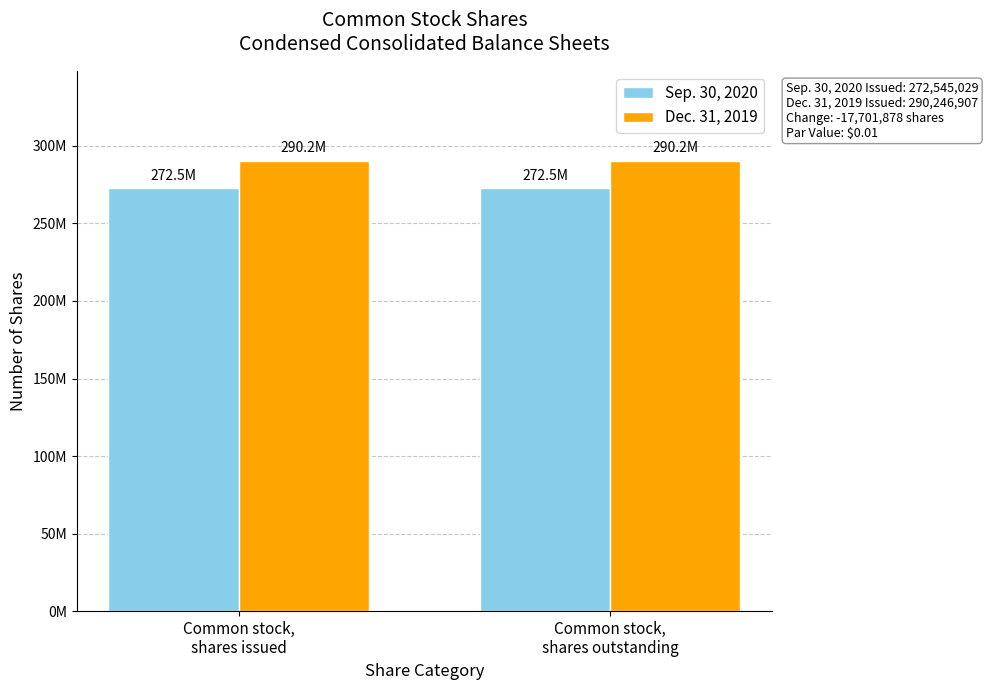

Where is Sep. 30, 2020 nearest to the value 272545029?

Common stock,
shares issued